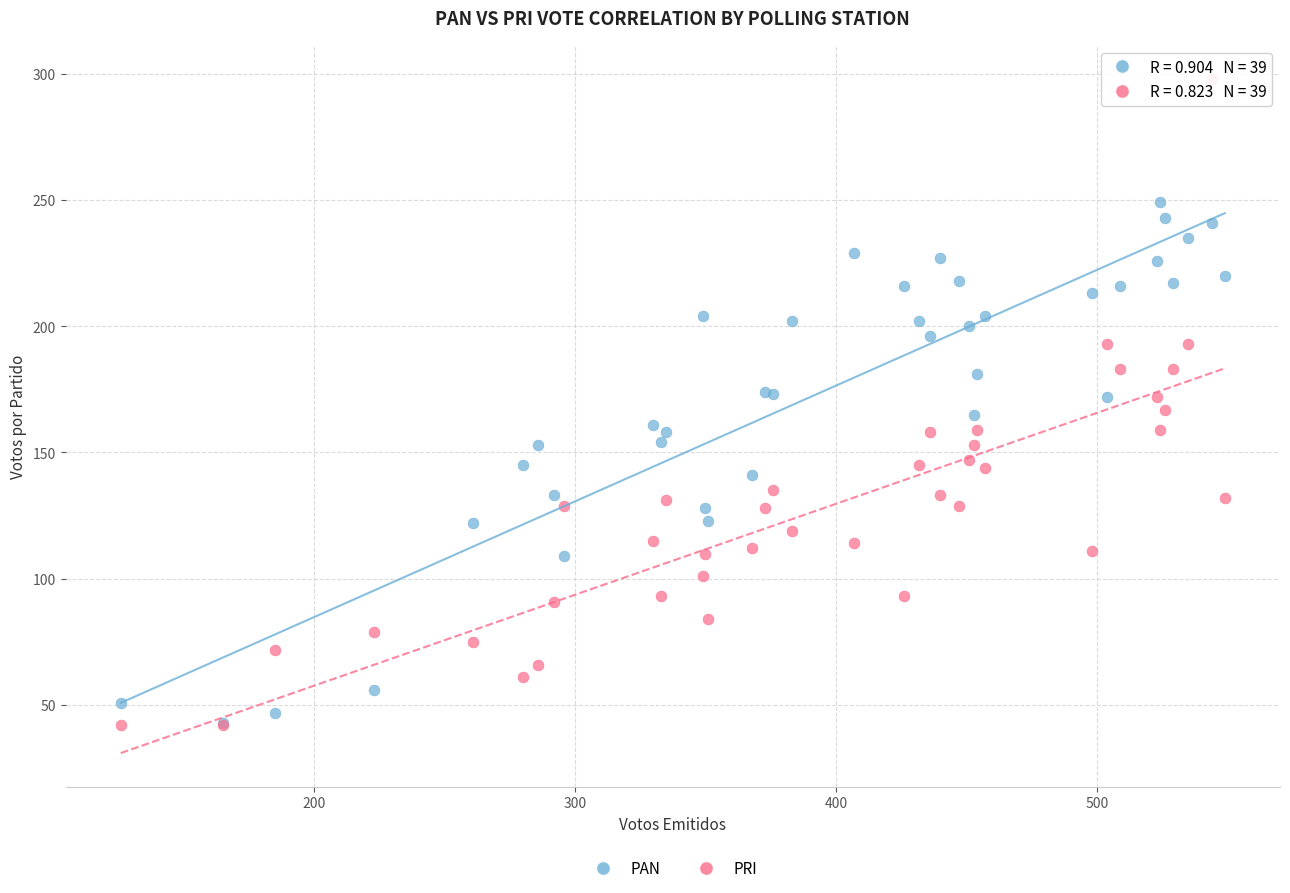

Which series reaches the maximum Y coordinate?

PRI